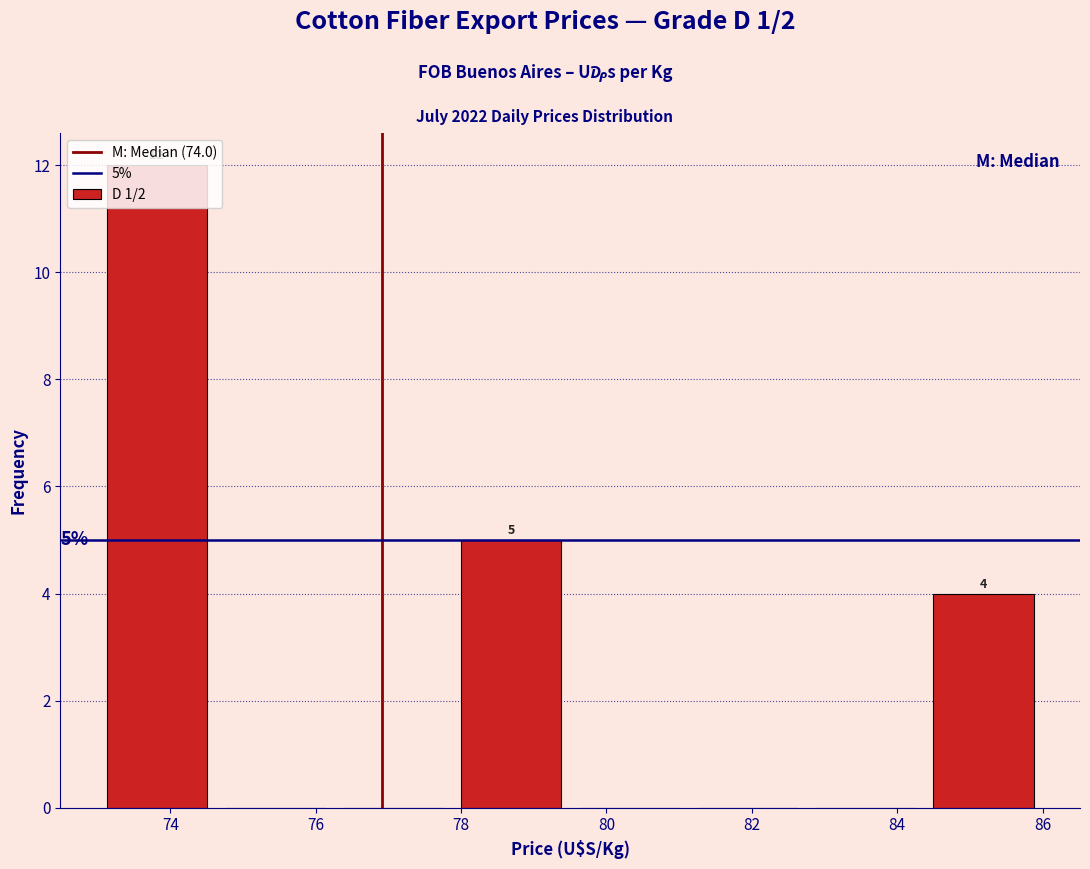

Which range on the x-axis has the tallest bar?

73.0 to 74.6